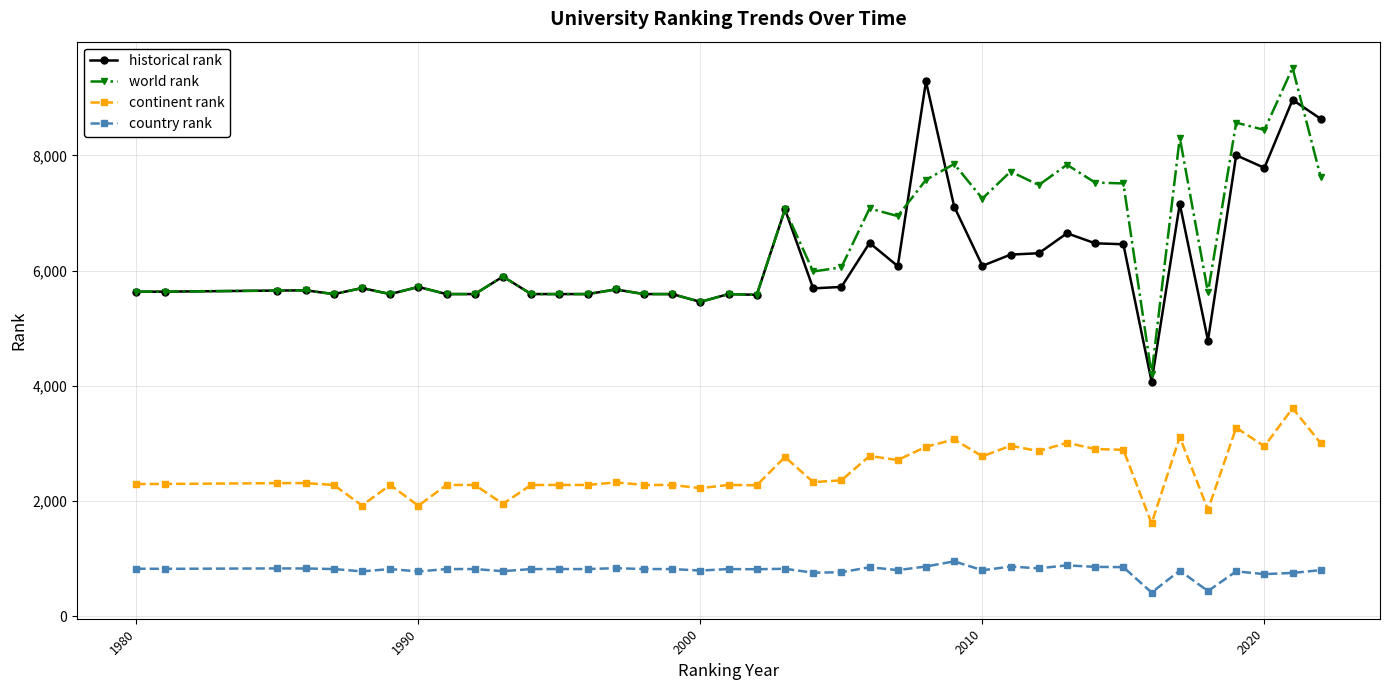

True or false: country rank and world rank cross at least once.

False